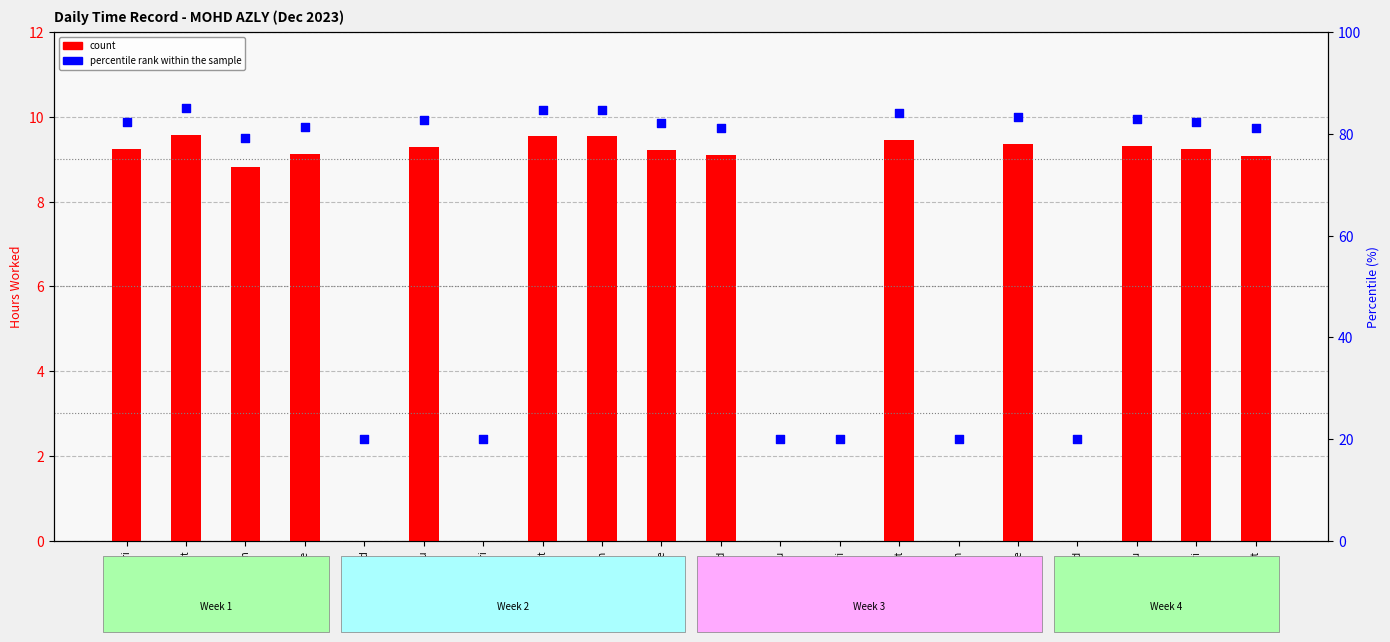

At how many categories does at least one series exceed 9?

20